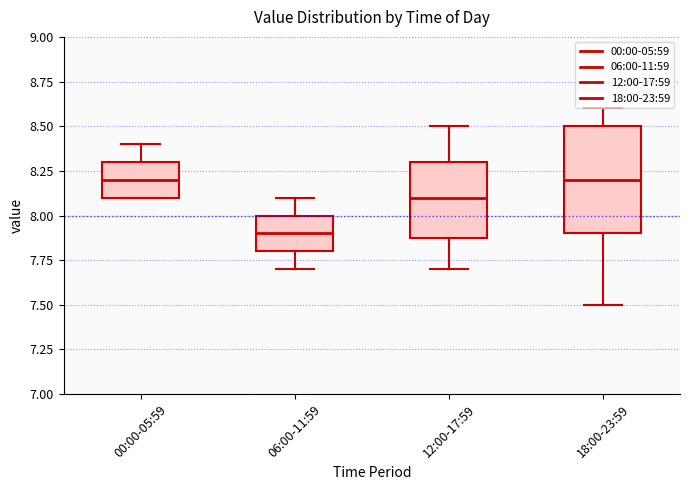

Reading left to right, read every box against the y-axis: the position of its median line, the range the box covers, and the ends of its whiskers. The values are not printed on the chart, so give them approximately, as read against the axis.

00:00-05:59: median 8.2, box 8.1 to 8.3, whiskers 8.1 to 8.4
06:00-11:59: median 7.9, box 7.8 to 8.0, whiskers 7.7 to 8.1
12:00-17:59: median 8.1, box 7.9 to 8.3, whiskers 7.7 to 8.5
18:00-23:59: median 8.2, box 7.9 to 8.5, whiskers 7.5 to 8.6